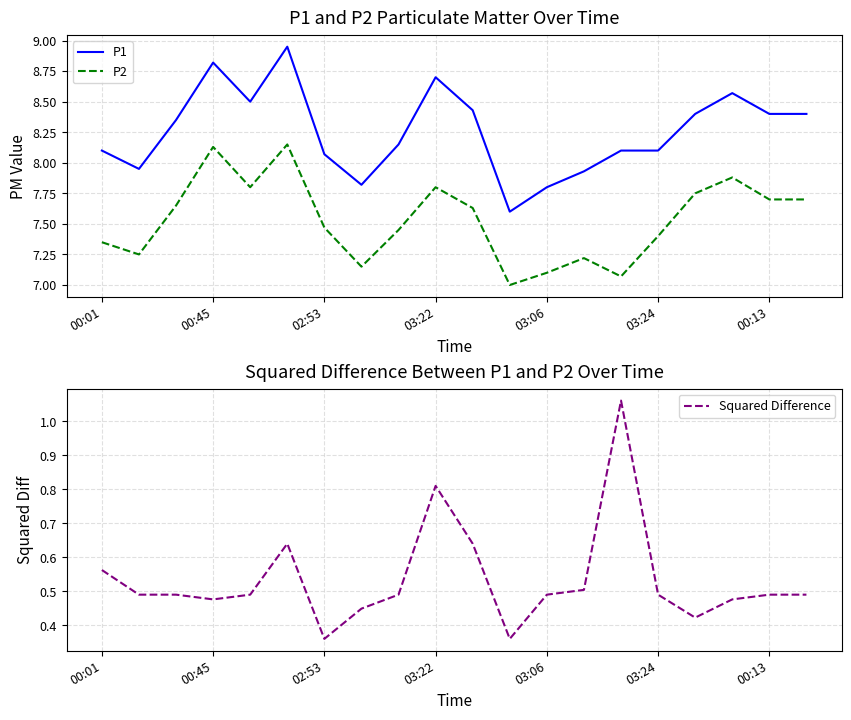

Which has a higher value, 10 or 14?

10